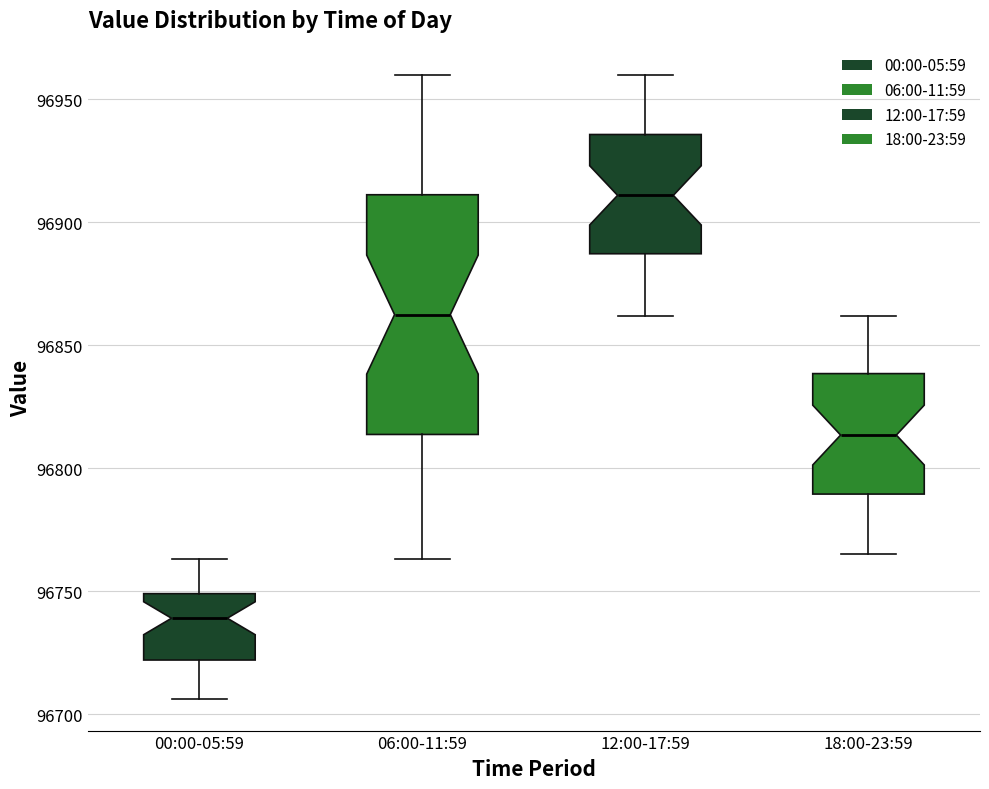

Where is the lower edge of the box for 12:00-17:59 on the y-axis? The values are not printed on the chart, so give them approximately, as read against the axis.

96885